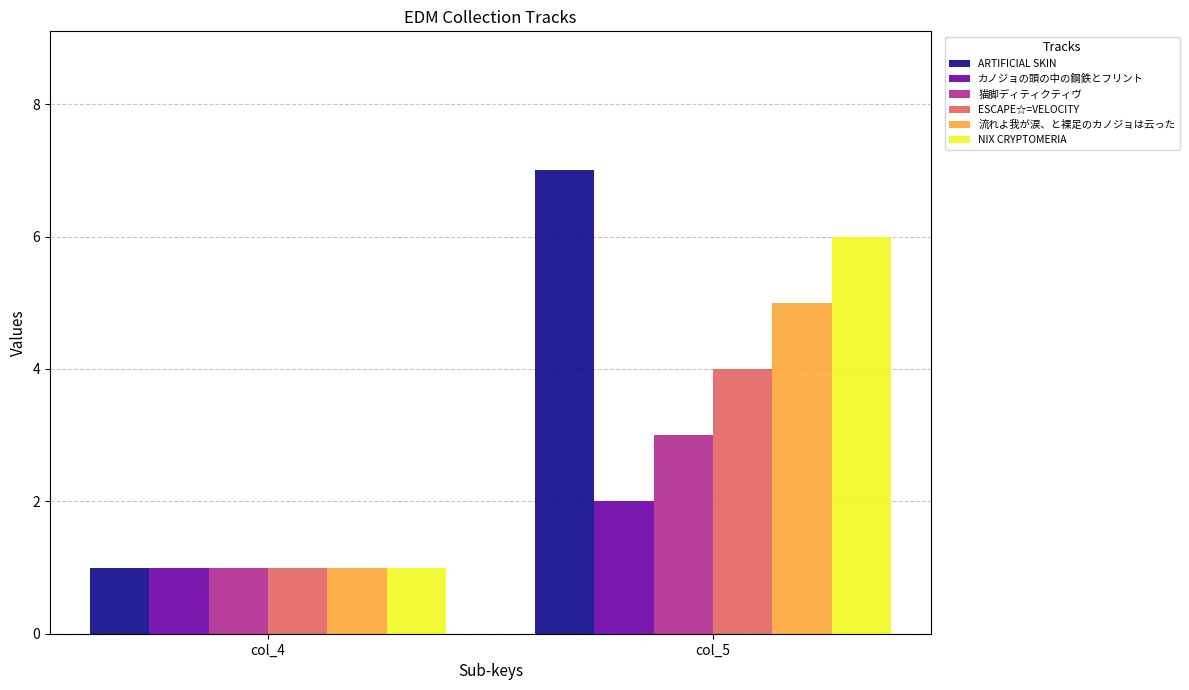

What is the sum of the ESCAPE☆=VELOCITY values at col_4 and col_5?

5